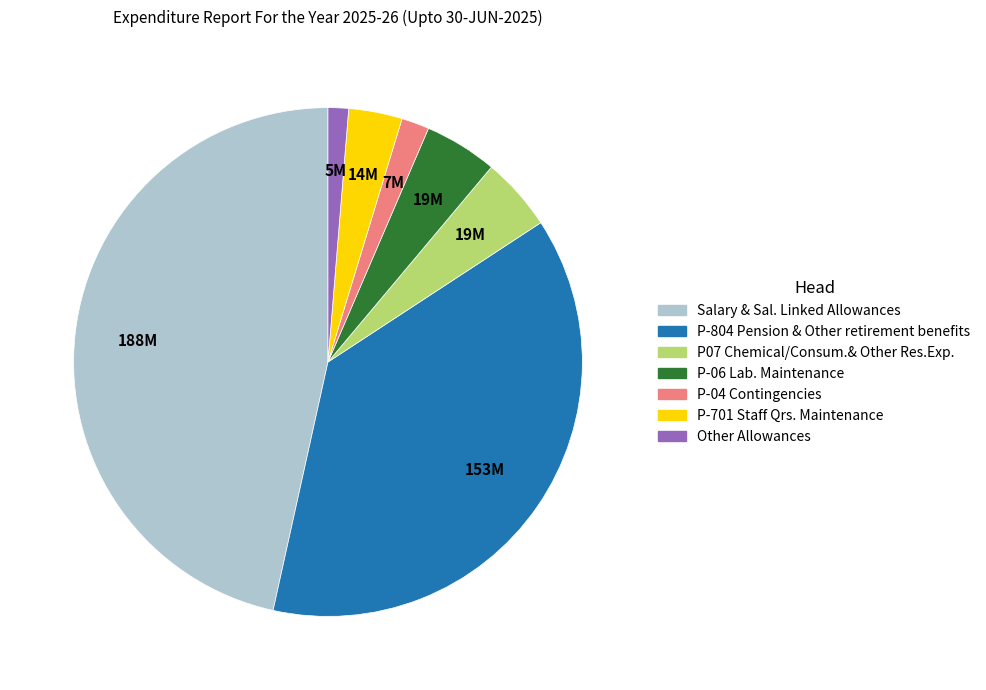

Is P-06 Lab. Maintenance the majority of the pie?

No